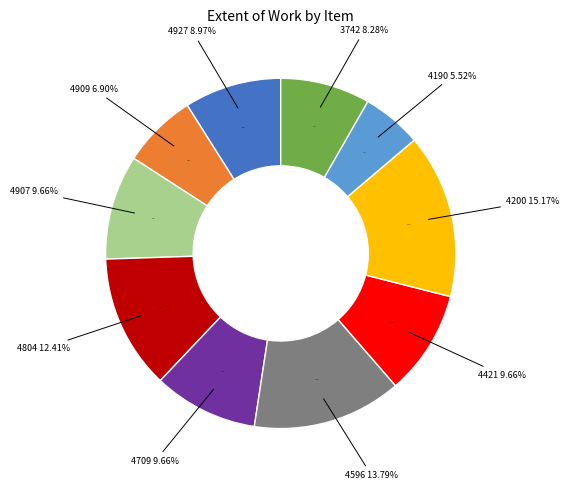

Rank the categories by value from highest to lowest.

4200, 4596, 4804, 4907, 4709, 4421, 4927, 3742, 4909, 4190